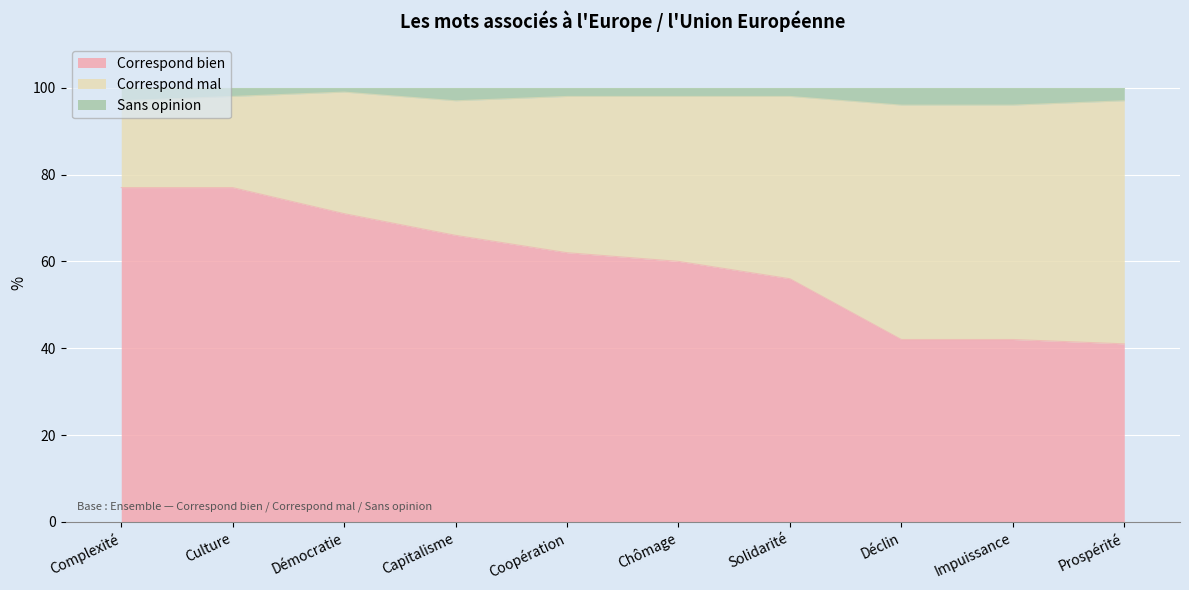

What is the approximate value of Correspond bien at Prospérité?

41